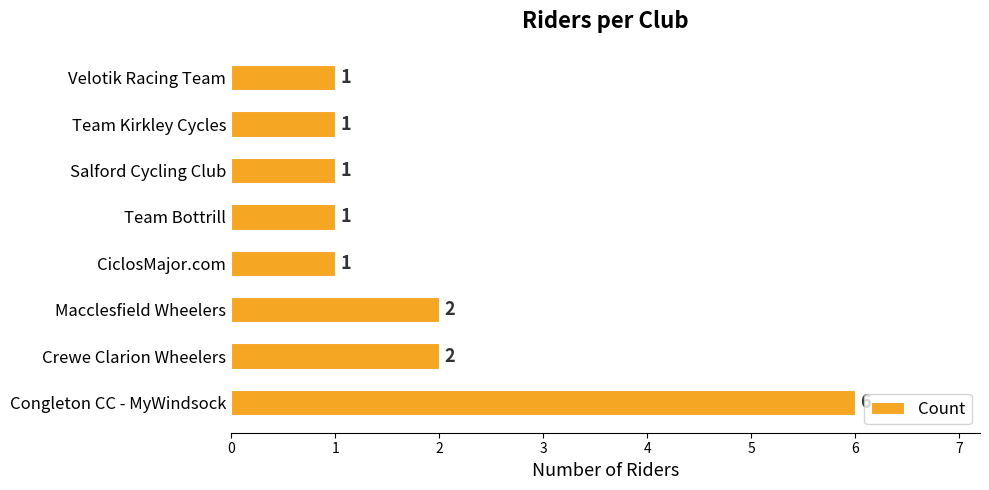

Reading bottom to top, list all the values displayed in this chart.

6	2	2	1	1	1	1	1